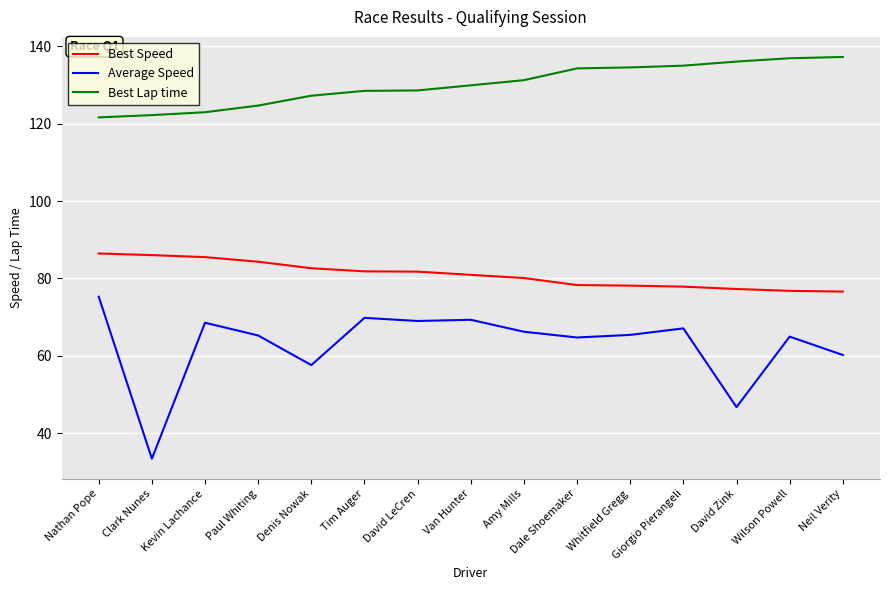

What is the approximate value of Average Speed at Amy Mills?

66.3